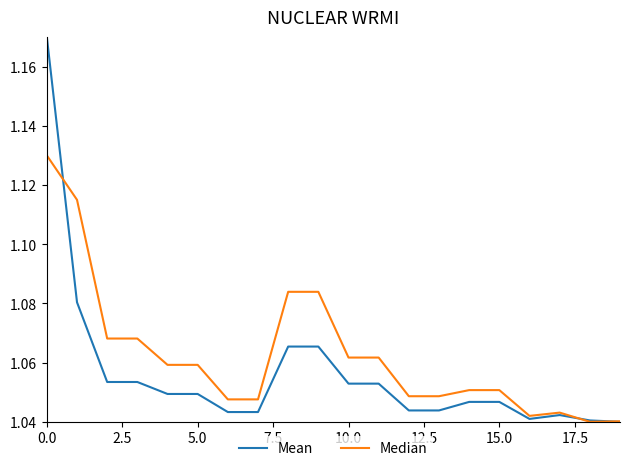

True or false: Mean and Median intersect in this chart.

True